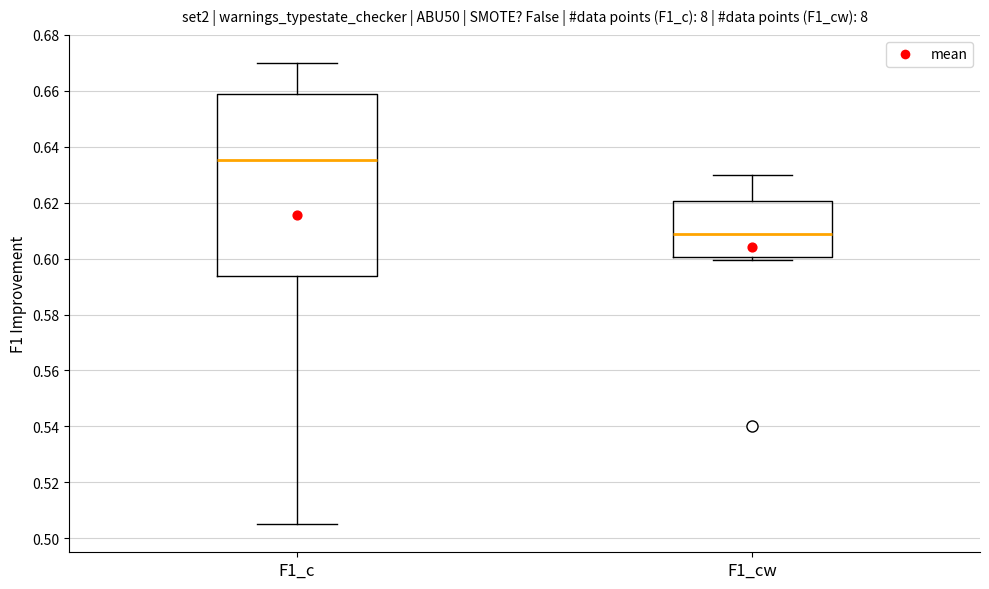

Which box is the tallest, from its lower edge to its upper edge?

F1_c